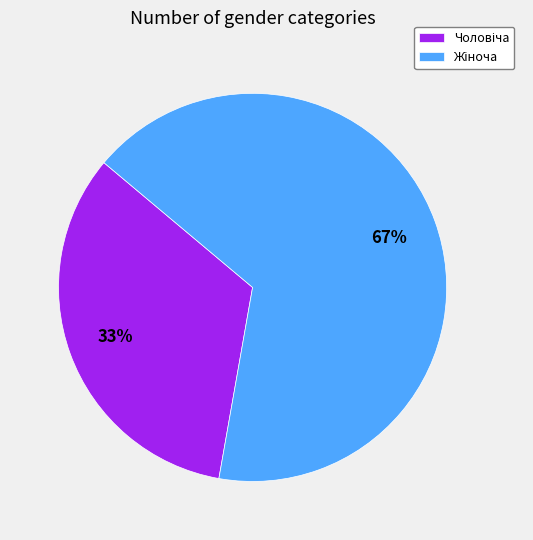

Does any single category account for the majority?

Yes